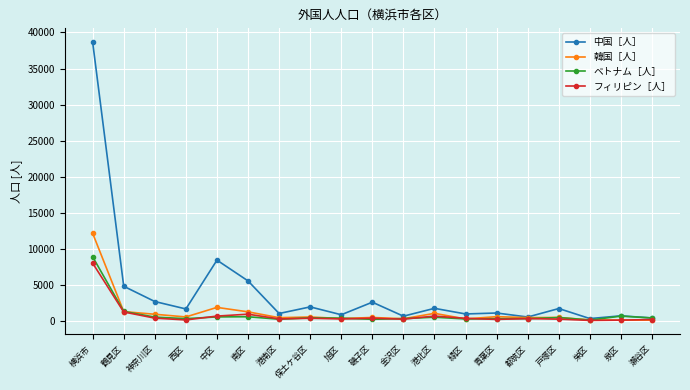

What is the label of the 10th point from the left?

磯子区